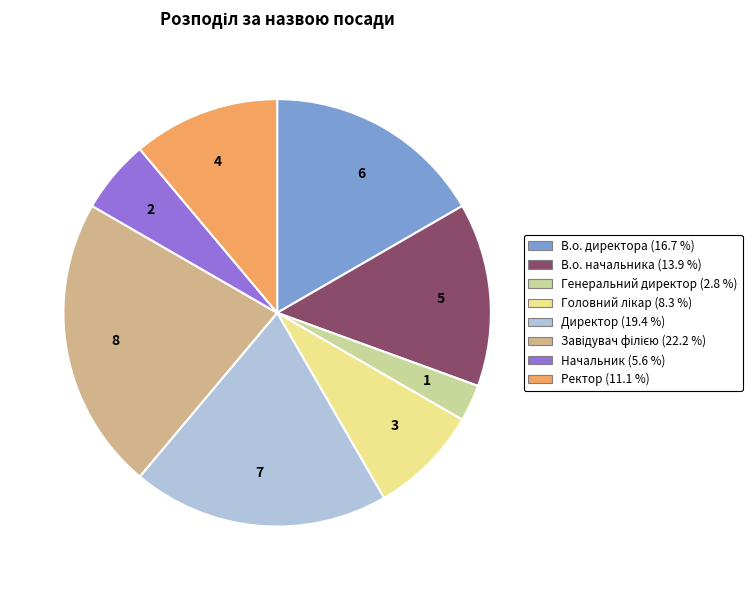

Which category has the smallest portion of the pie?

Генеральний директор